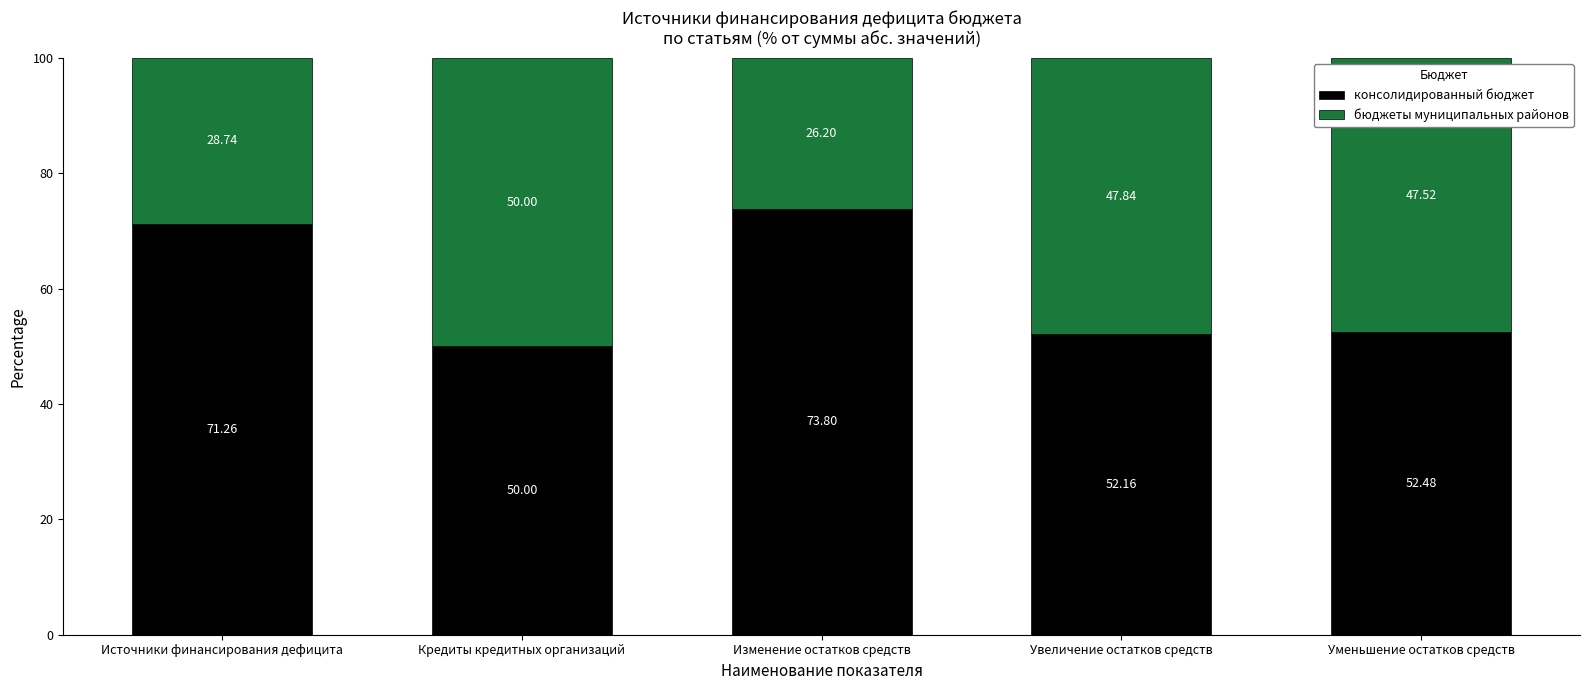

Rank the categories by консолидированный бюджет value from highest to lowest.

Изменение остатков средств, Источники финансирования дефицита, Уменьшение остатков средств, Увеличение остатков средств, Кредиты кредитных организаций